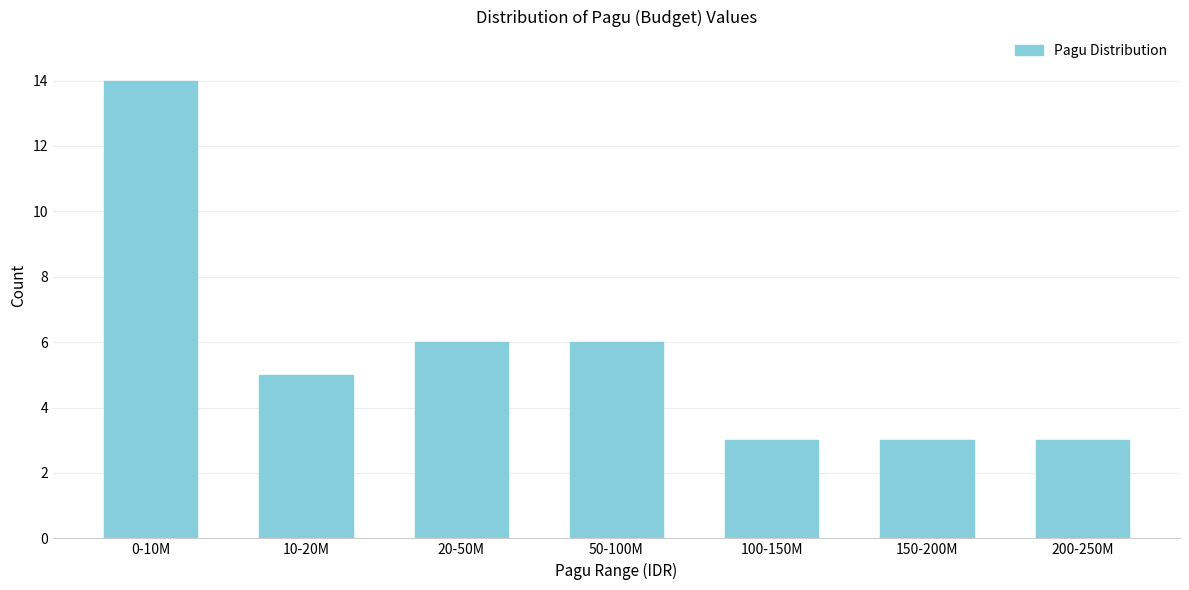

Reading left to right, extract all data points from this chart.

0-10M=14	10-20M=5	20-50M=6	50-100M=6	100-150M=3	150-200M=3	200-250M=3